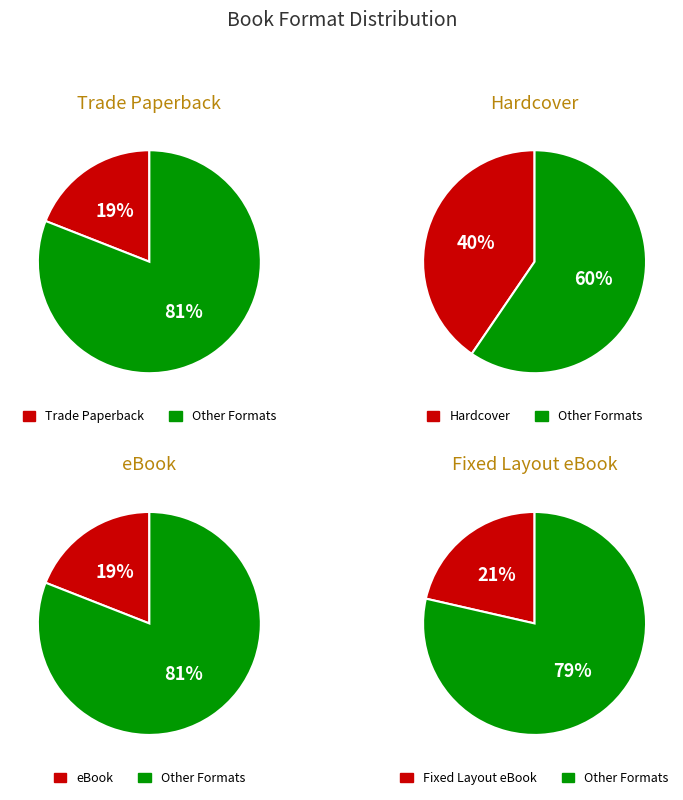

What percentage is NOT represented by Trade Paperback?

81.0%